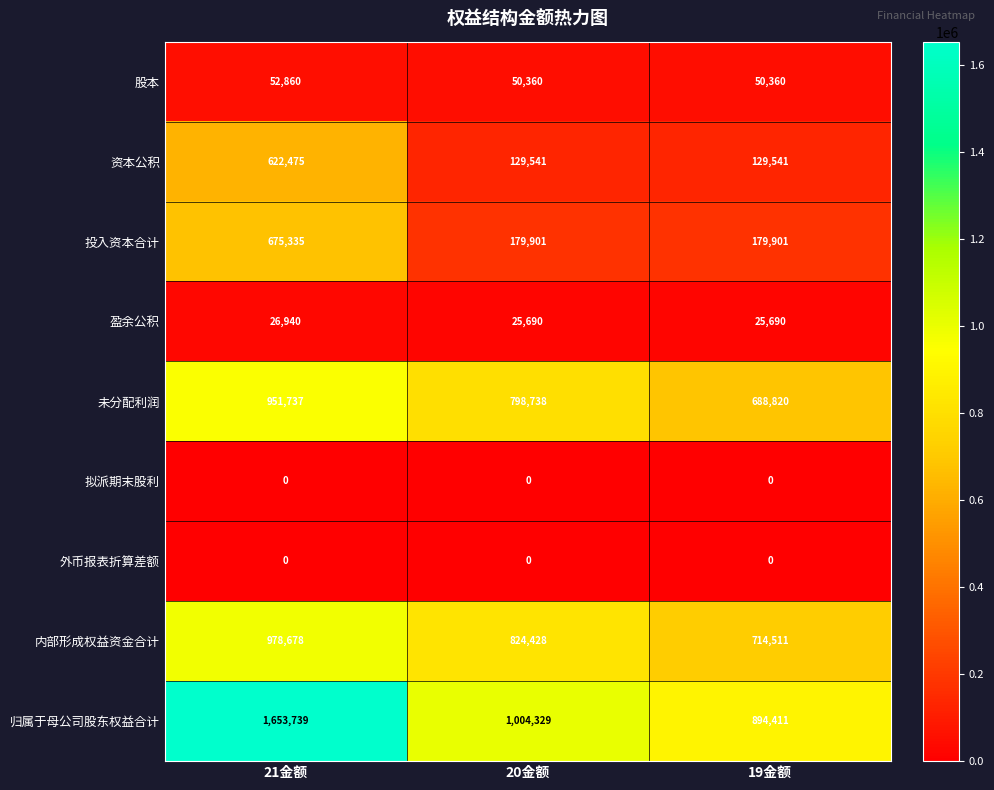

What is the average value of the 内部形成权益资金合计 series?

839206